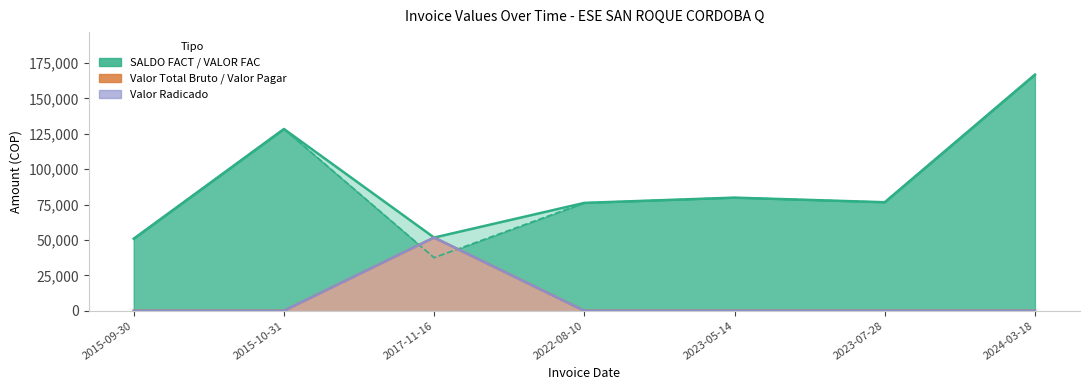

Reading left to right, what are all the values shown in this chart?

VALOR FAC: 2015-09-30=50900	2015-10-31=128400	2017-11-16=51700	2022-08-10=76200	2023-05-14=79912	2023-07-28=76664	2024-03-18=166800
SALDO FACT: 2015-09-30=50900	2015-10-31=128400	2017-11-16=37500	2022-08-10=76200	2023-05-14=79912	2023-07-28=76664	2024-03-18=166800
Valor Total Bruto: 2015-09-30=0	2015-10-31=0	2017-11-16=51700	2022-08-10=0	2023-05-14=0	2023-07-28=0	2024-03-18=0
Valor Radicado: 2015-09-30=0	2015-10-31=0	2017-11-16=51700	2022-08-10=0	2023-05-14=0	2023-07-28=0	2024-03-18=0